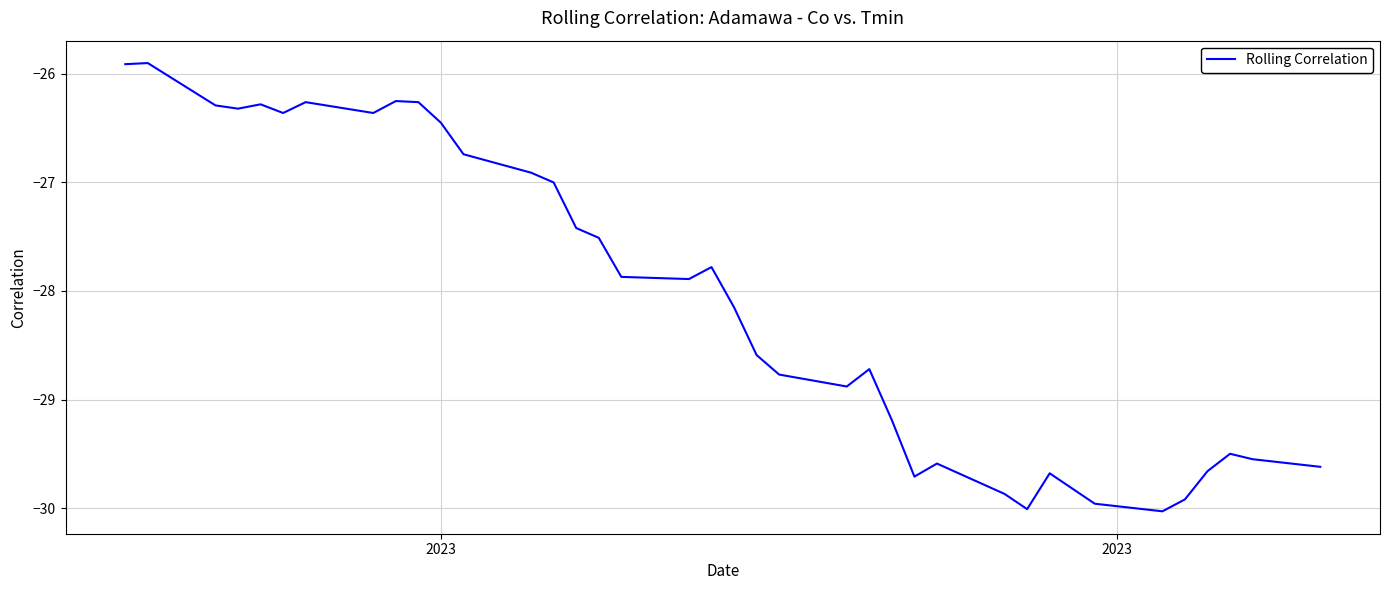

What is the smallest value displayed?

-30.0